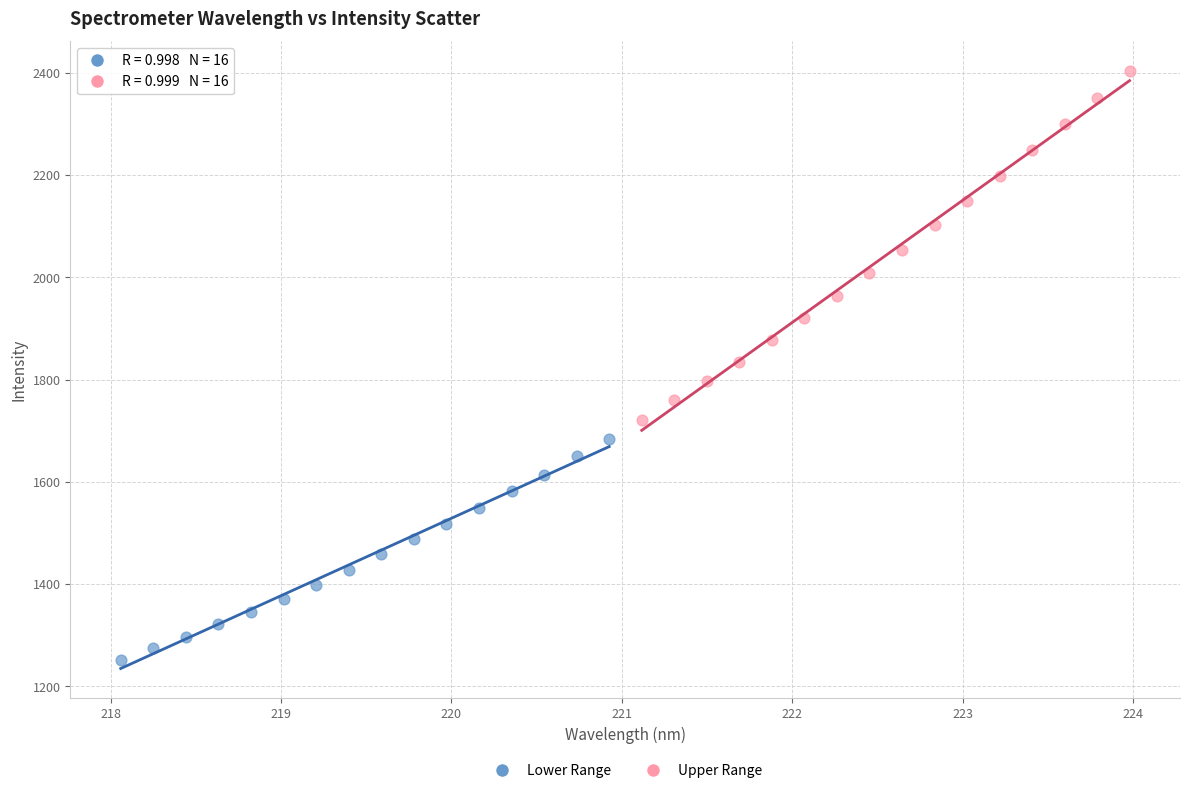

Which series has the largest Y range (max minus min)?

Upper Range